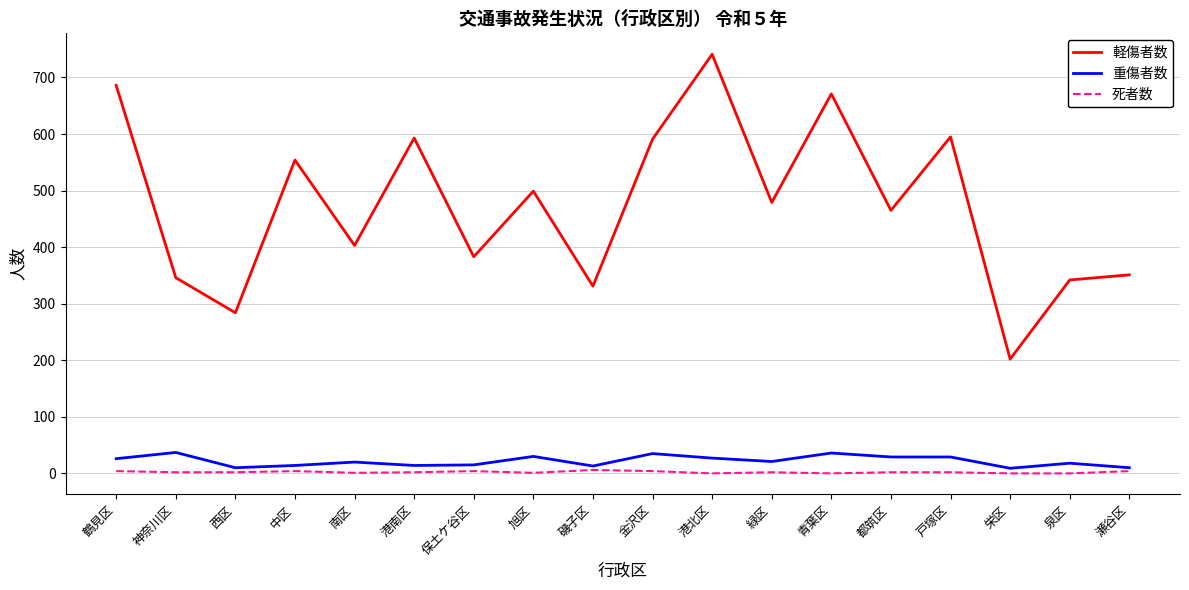

Which series changed the most between 金沢区 and 栄区?

軽傷者数